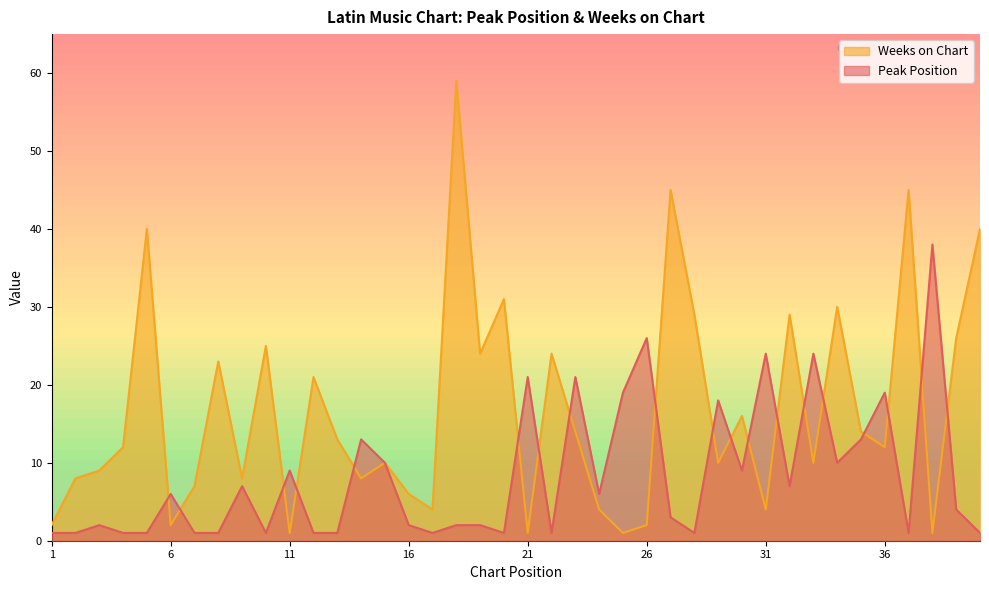

Is the value of Weeks on Chart at 24 greater than the value of Peak Position at 39?

No